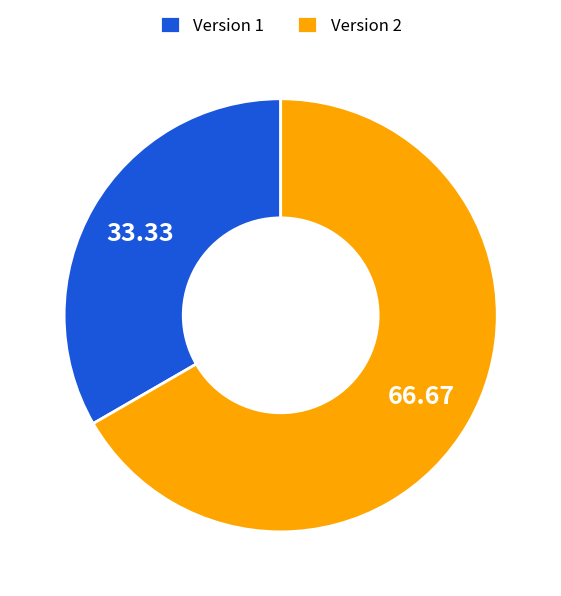

Rank the categories by value from lowest to highest.

Version 1, Version 2